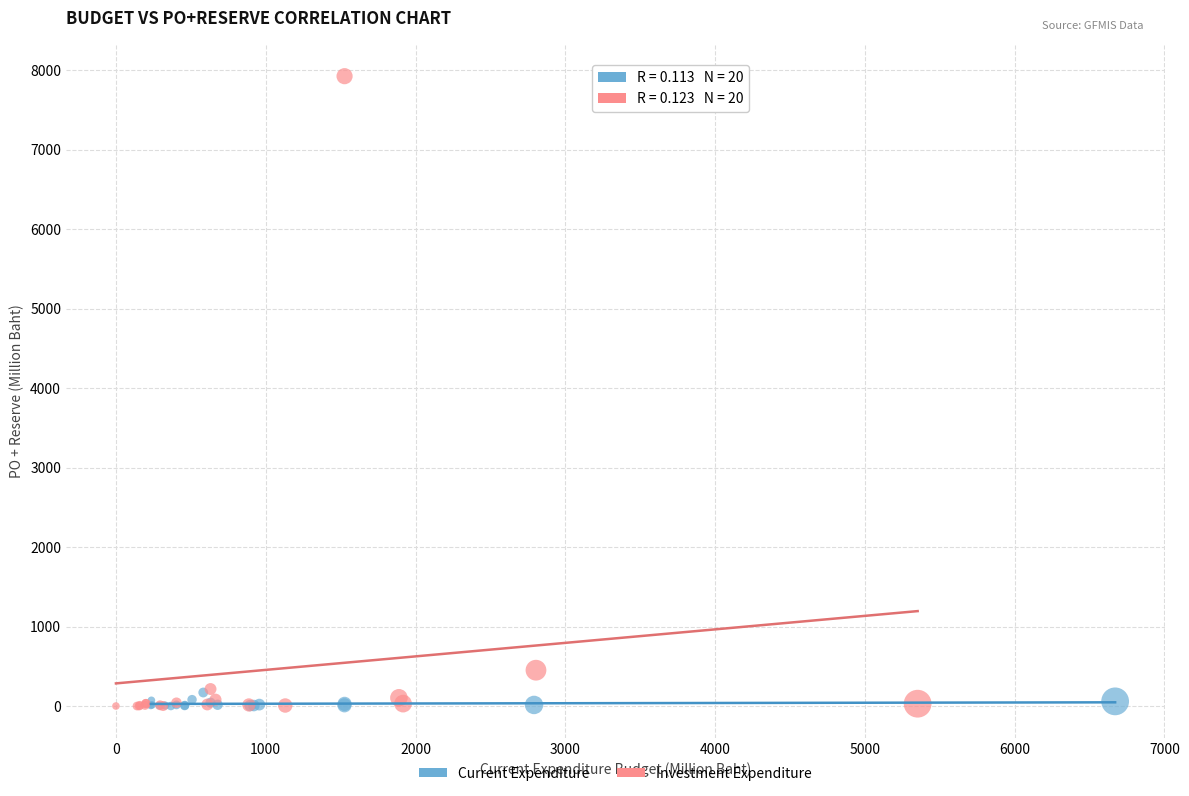

Which series has the largest Y range (max minus min)?

Investment Expenditure